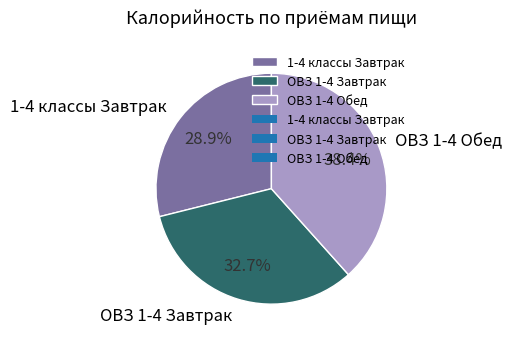

Does 1-4 классы Завтрак account for over 50% of the chart?

No